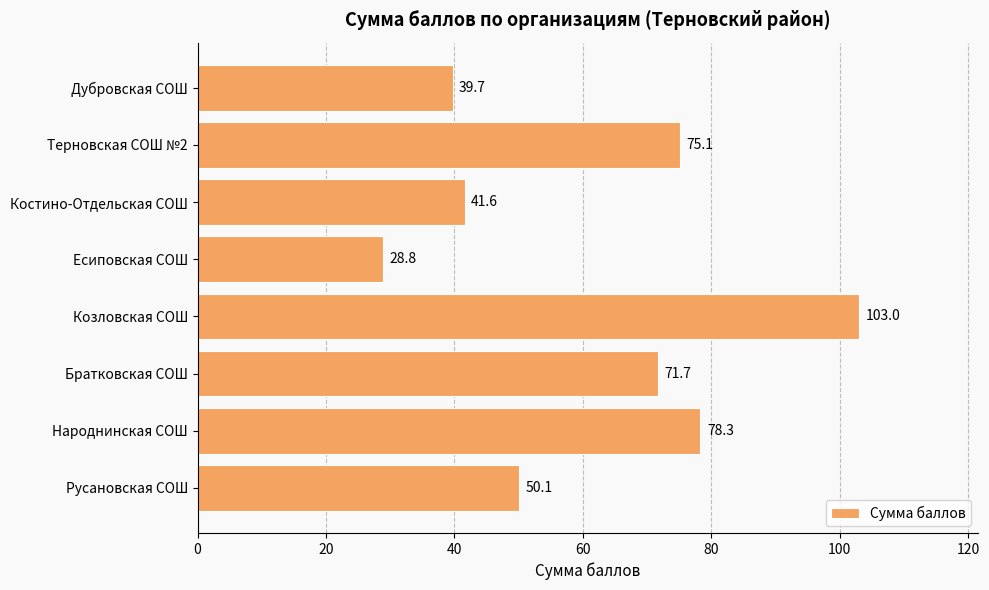

Where is the data nearest to the value 65?

Братковская СОШ